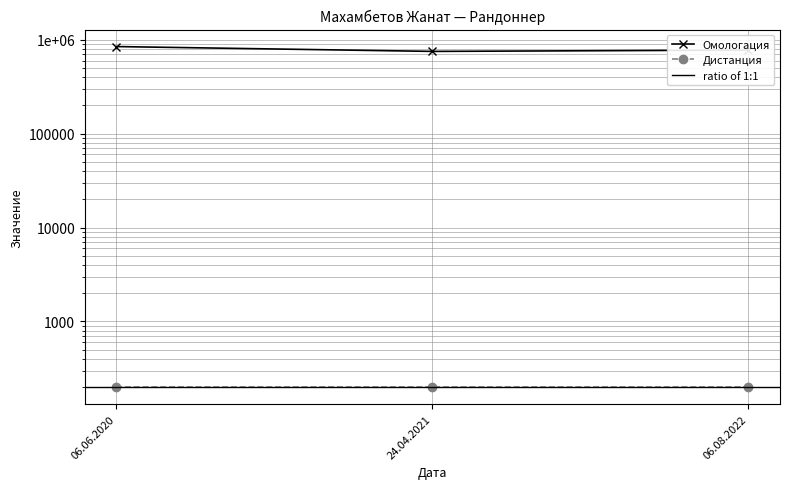

Rank the categories by value from highest to lowest.

06.06.2020, 06.08.2022, 24.04.2021